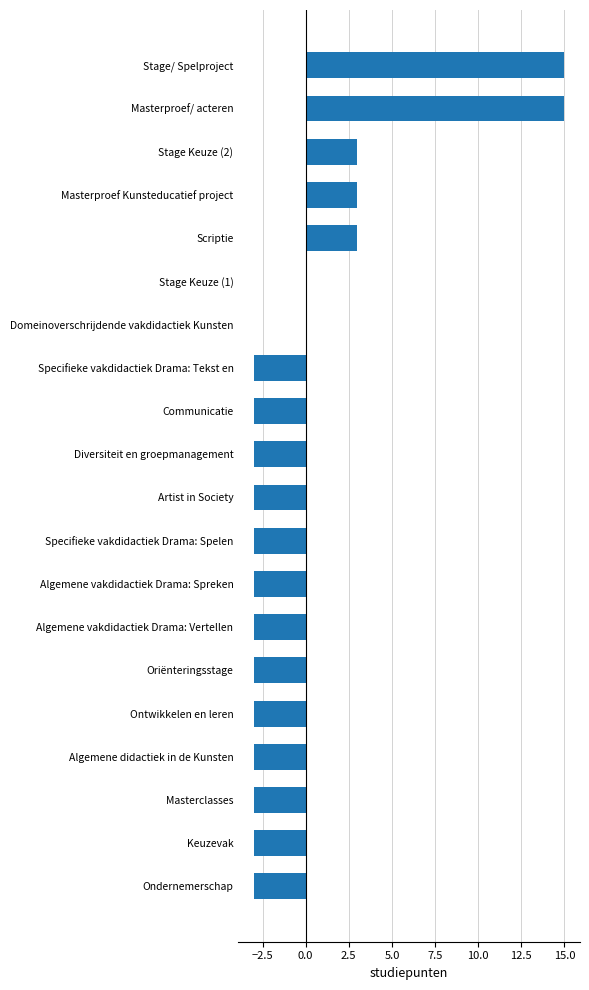

Reading bottom to top, what are all the values shown in this chart?

Ondernemerschap=-3	Keuzevak=-3	Masterclasses=-3	Algemene didactiek in de Kunsten=-3	Ontwikkelen en leren=-3	Oriënteringsstage=-3	Algemene vakdidactiek Drama: Vertellen=-3	Algemene vakdidactiek Drama: Spreken=-3	Specifieke vakdidactiek Drama: Spelen=-3	Artist in Society=-3	Diversiteit en groepmanagement=-3	Communicatie=-3	Specifieke vakdidactiek Drama: Tekst en=-3	Domeinoverschrijdende vakdidactiek Kunsten=0	Stage Keuze (1)=0	Scriptie=3	Masterproef Kunsteducatief project=3	Stage Keuze (2)=3	Masterproef/ acteren=15	Stage/ Spelproject=15